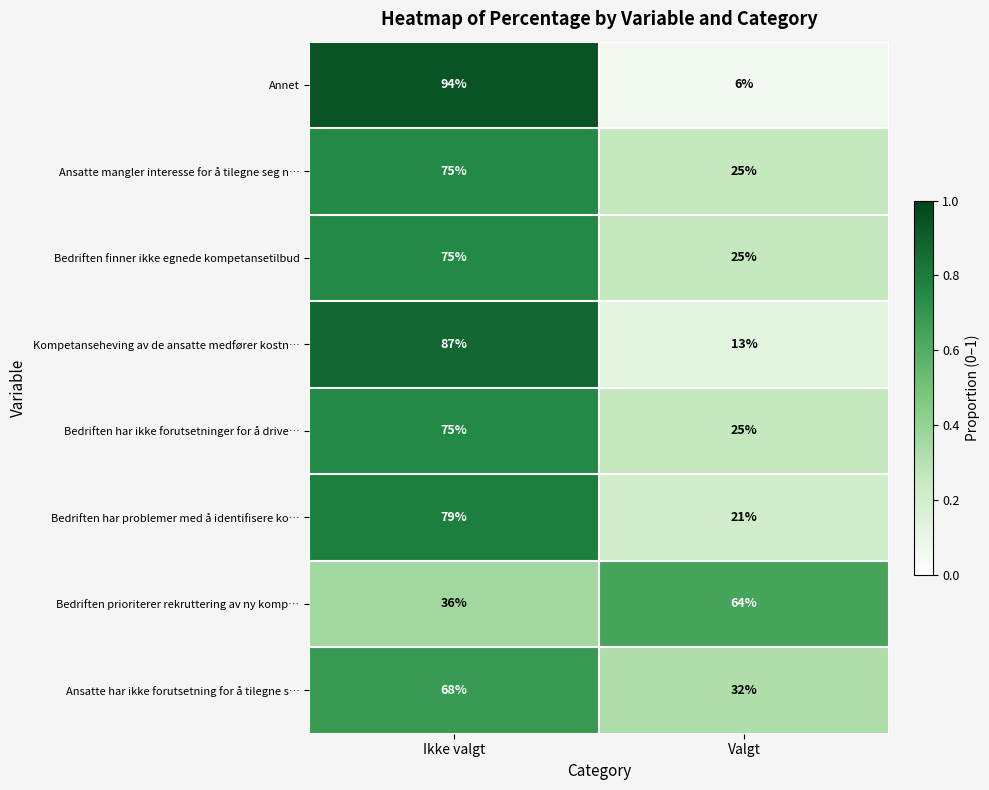

At which category is the sum across all series the highest?

Ikke valgt